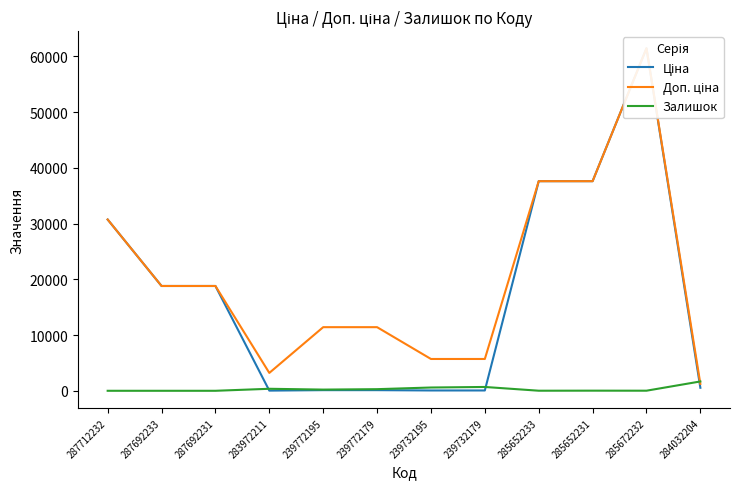

In Доп. ціна, how many points are higher than both neighbors (excluding endpoints)?

1